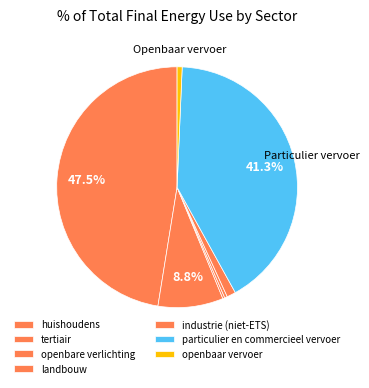

What is the smallest slice in the pie chart?

openbare verlichting